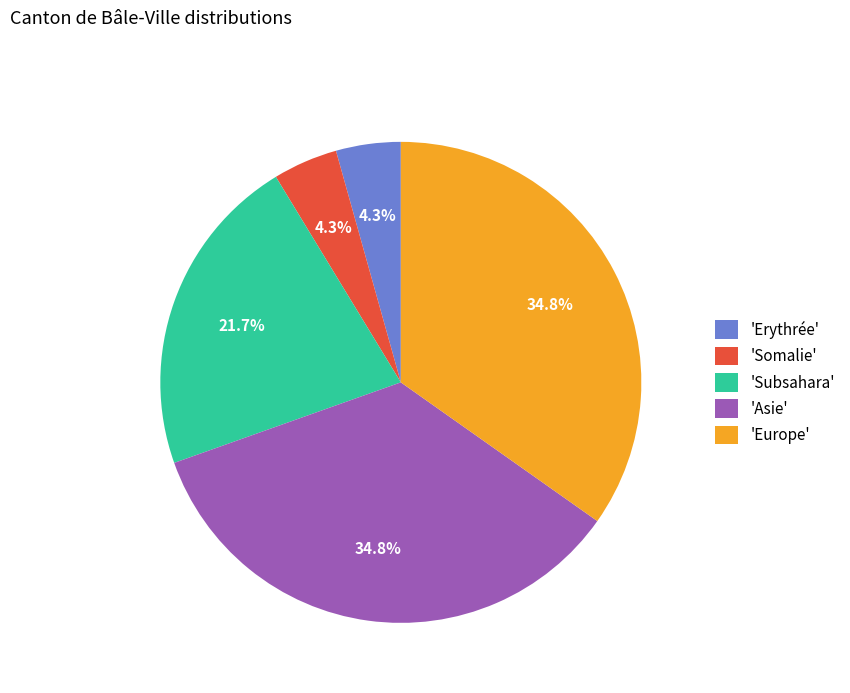

Between 'Erythrée' and 'Europe', which is larger?

'Europe'